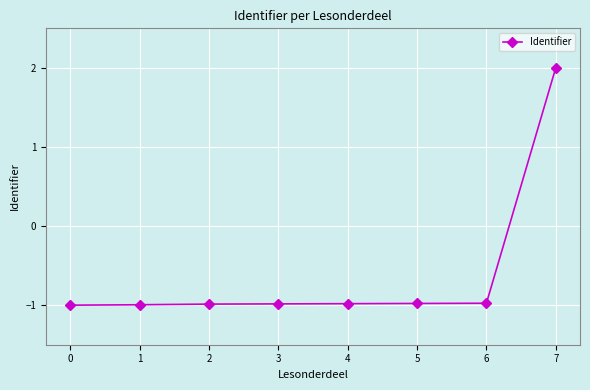

Reading left to right, what are all the values shown in this chart?

0=-1.0	1=-1.0	2=-1.0	3=-1.0	4=-1.0	5=-1.0	6=-1.0	7=2.0